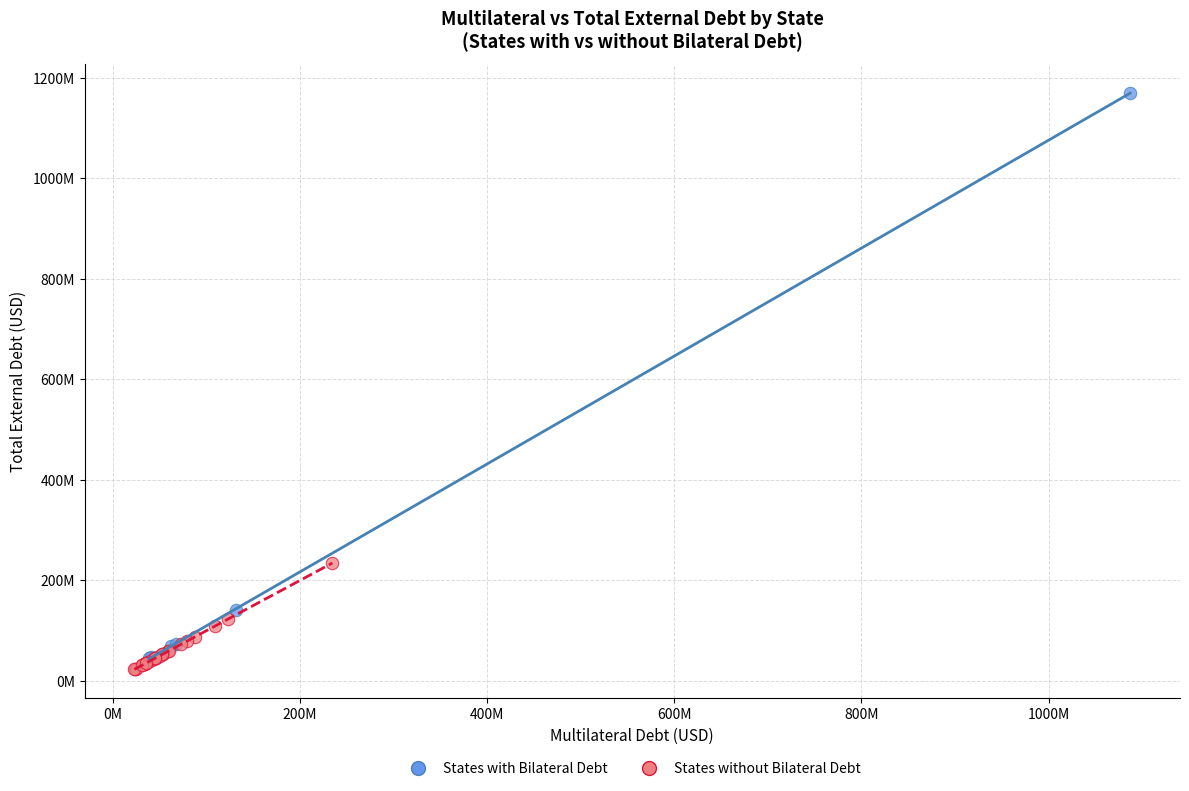

Which series contains the highest Y value?

States with Bilateral Debt